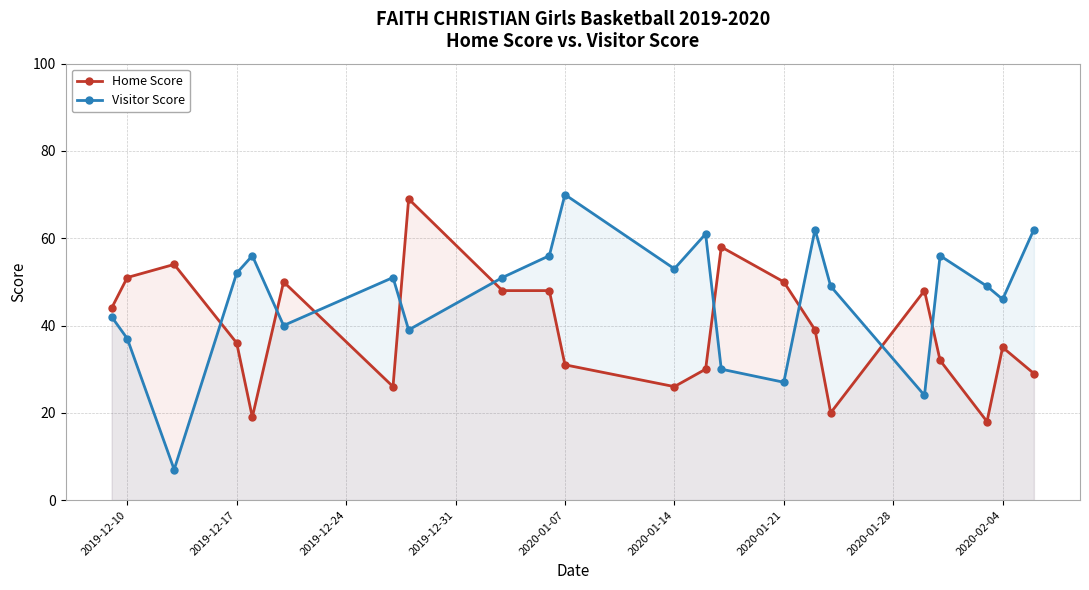

What is the sum of all Home Score values?

861